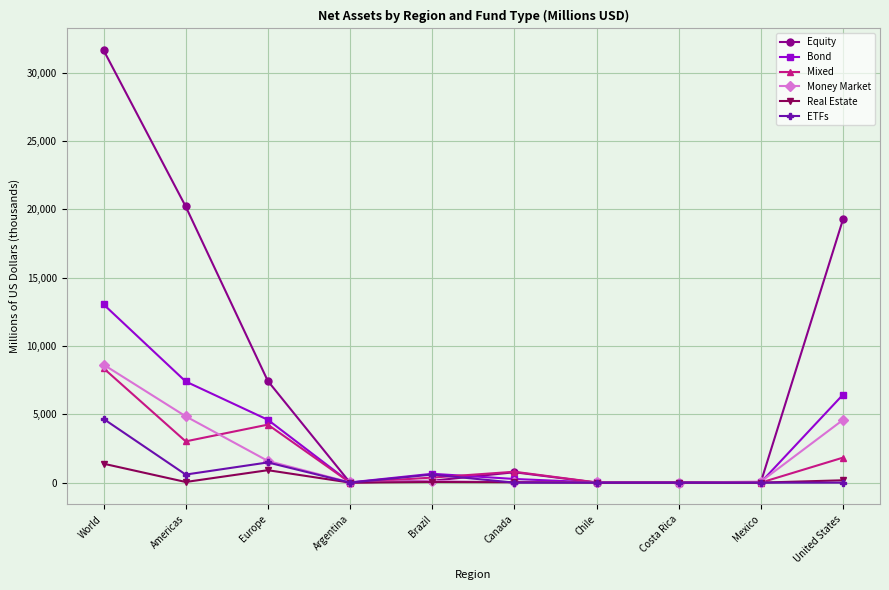

At which label does Money Market first exceed 112?

World